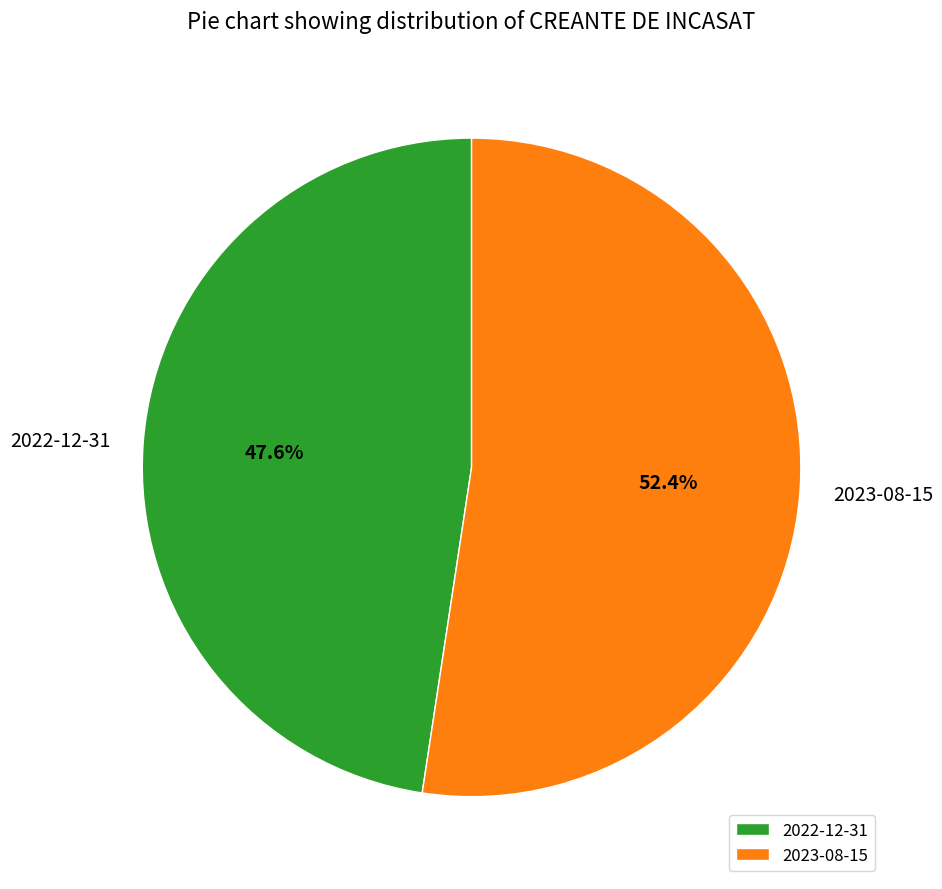

Is the sum of 2022-12-31 and 2023-08-15 greater than half?

Yes